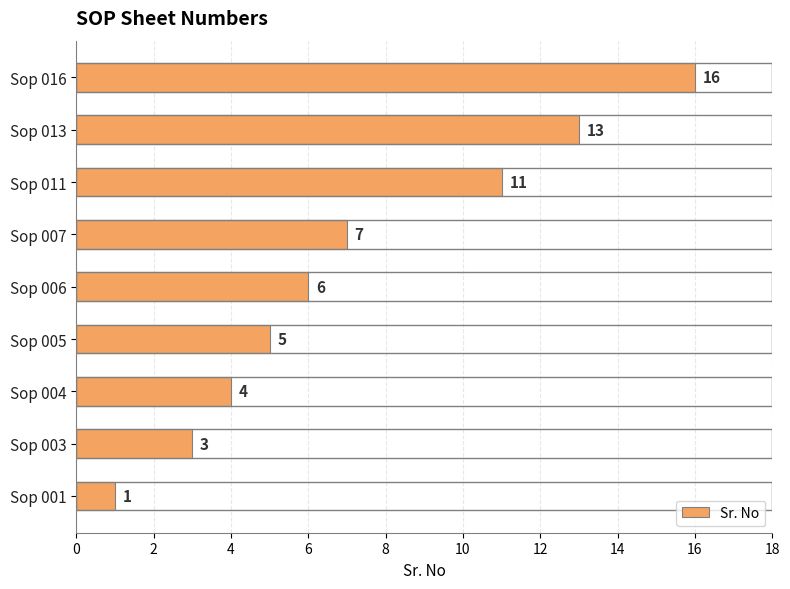

At which label is the value closest to 8?

Sop 007